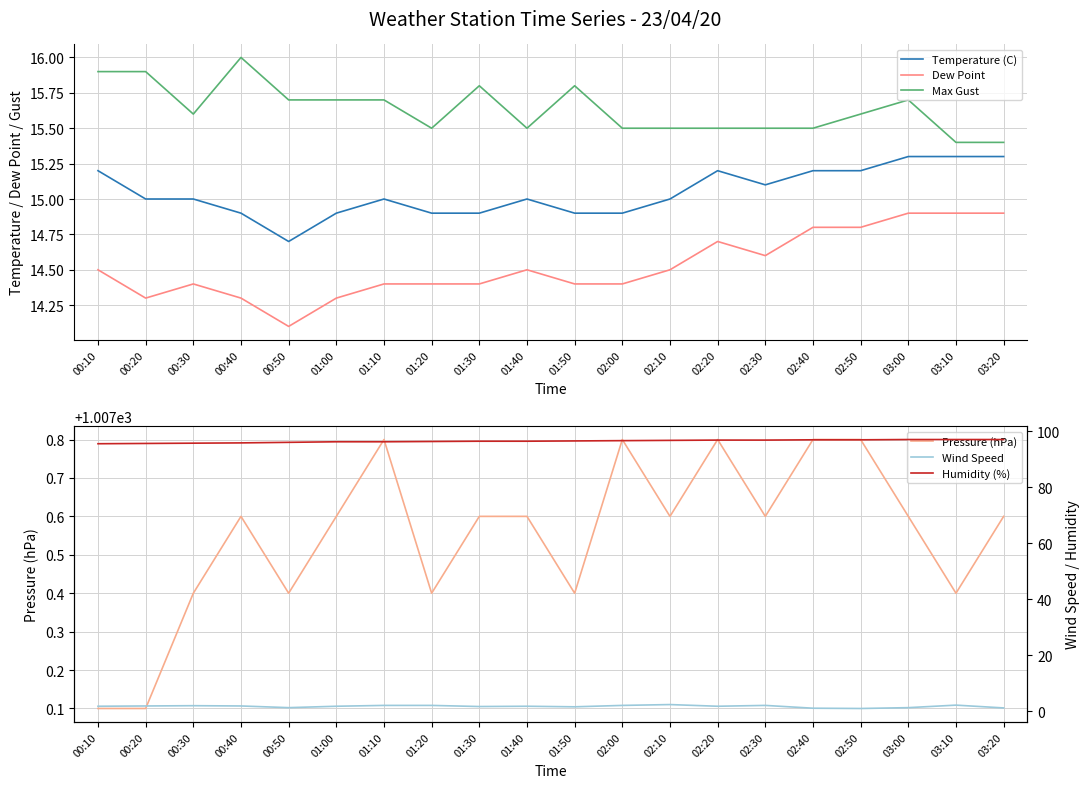

Which has a higher value, 00:30 or 01:30?

00:30